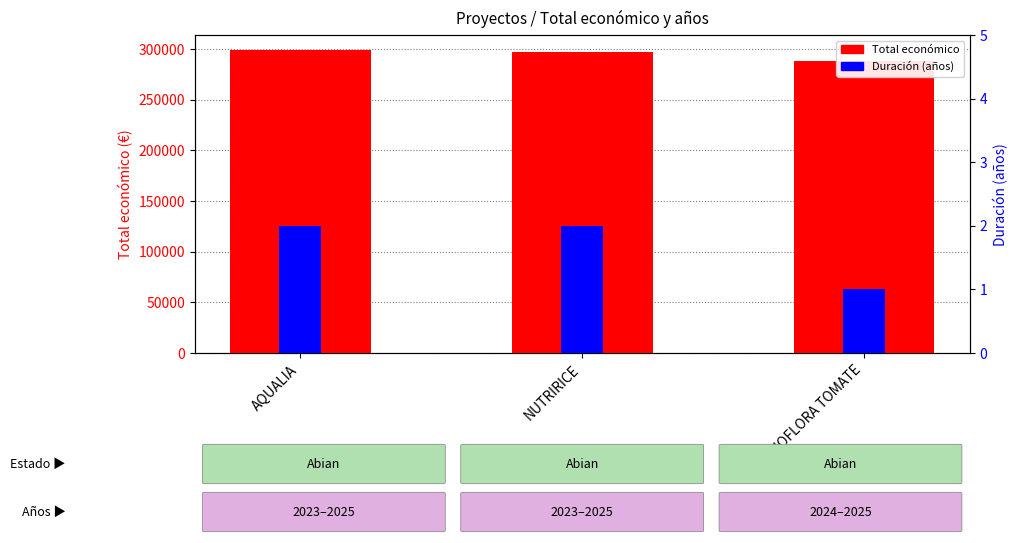

Count the Total económico values in the range 288442 to 298790.

3